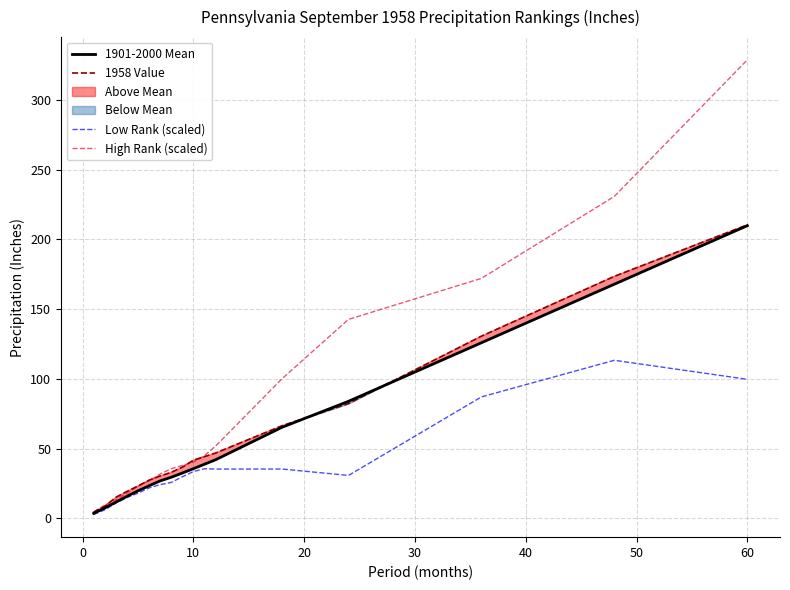

At which label does High Rank (scaled) reach its peak?

60